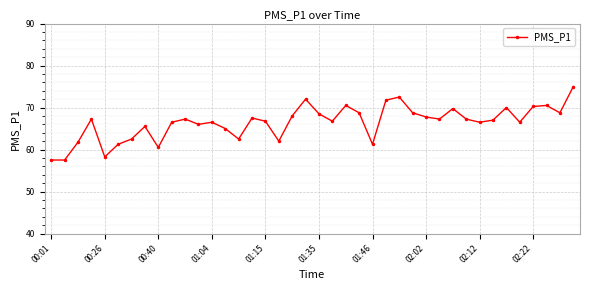

What is the difference between the maximum and second lowest values?

17.5